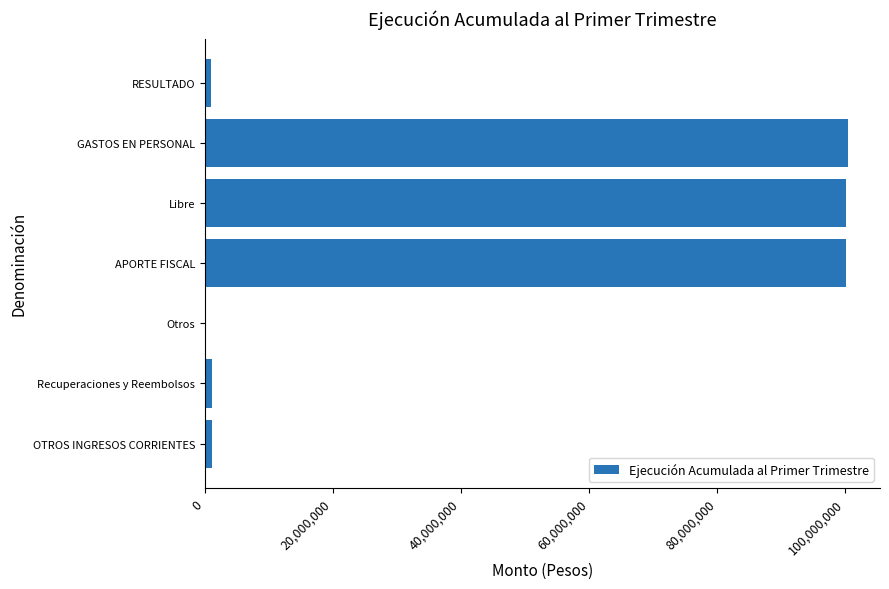

Are the bars horizontal?

Yes